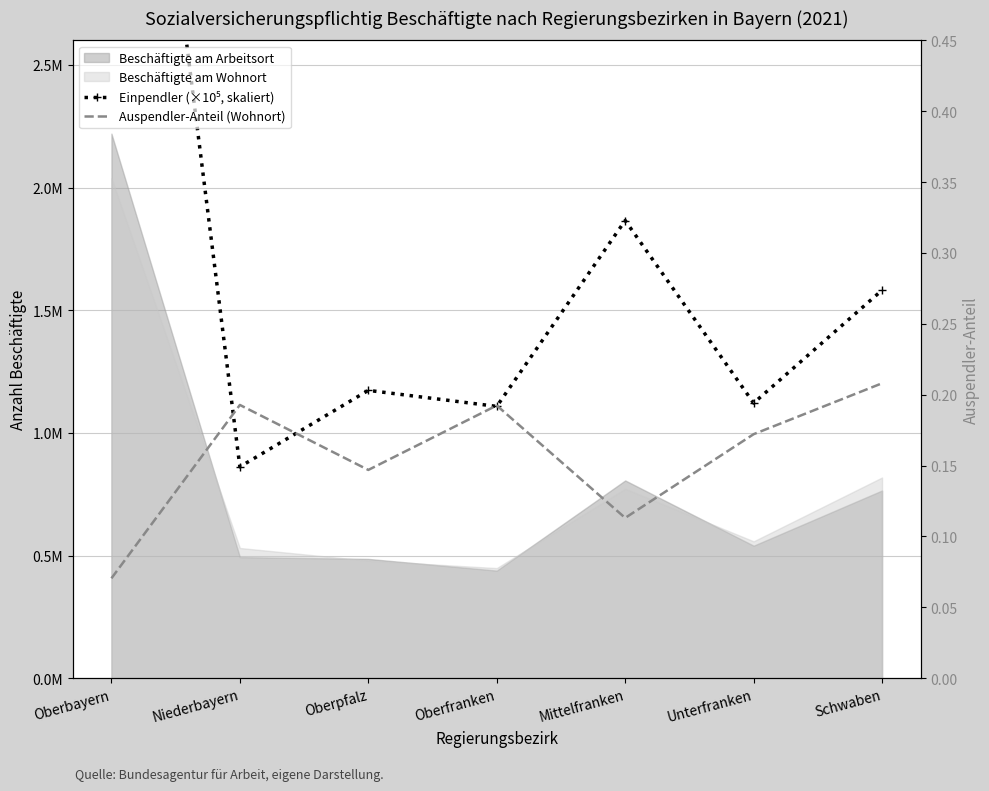

At which label does Einpendler (×10⁵, skaliert) reach its peak?

Oberbayern